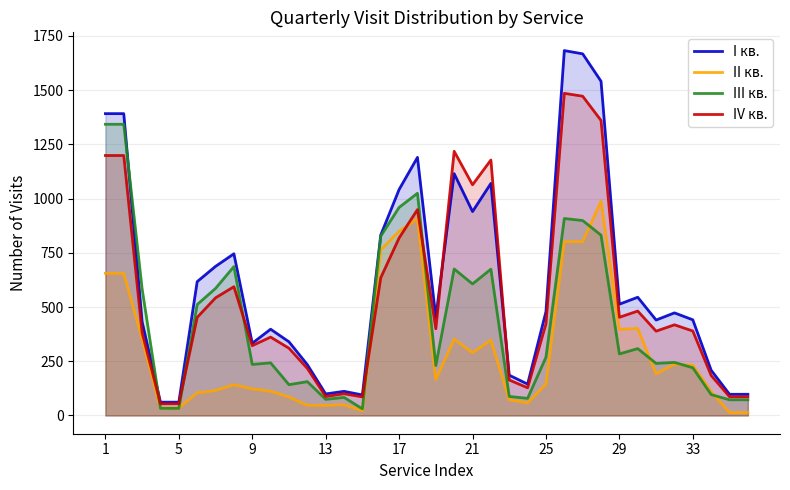

What is the highest value of the III кв. series?

1342.3